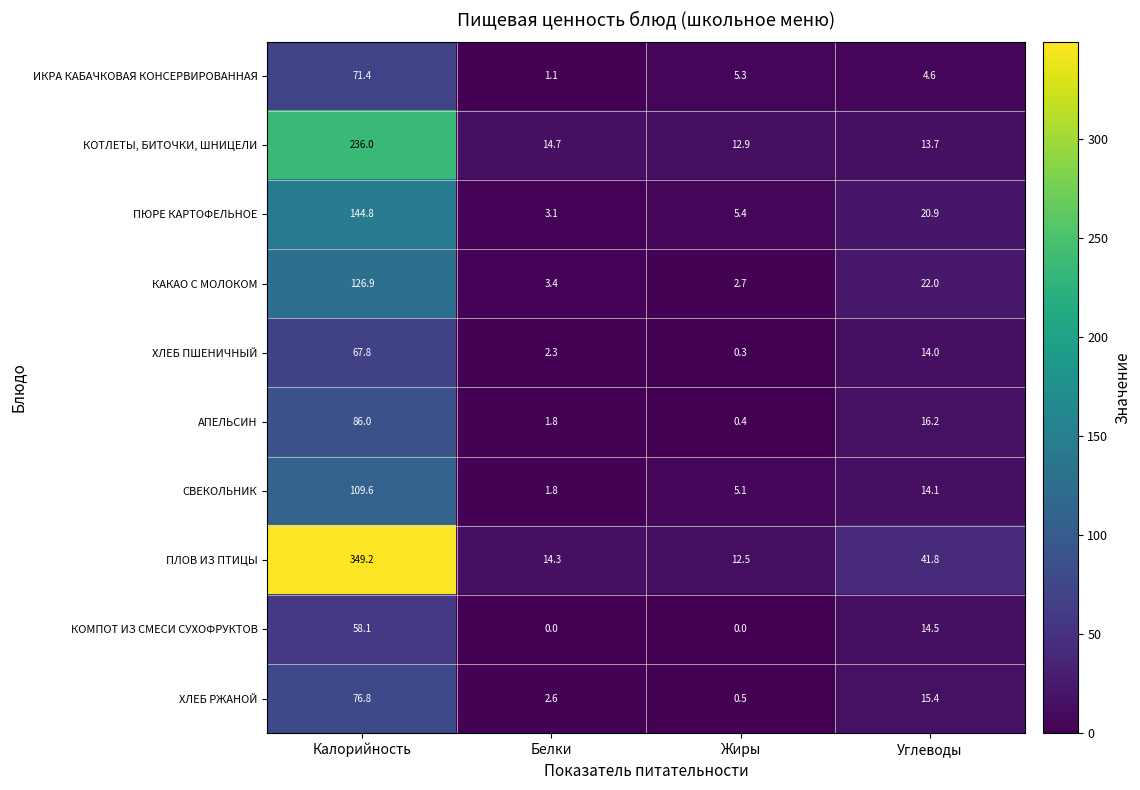

Is the value of ПЛОВ ИЗ ПТИЦЫ at Жиры greater than the value of ХЛЕБ РЖАНОЙ at Жиры?

Yes